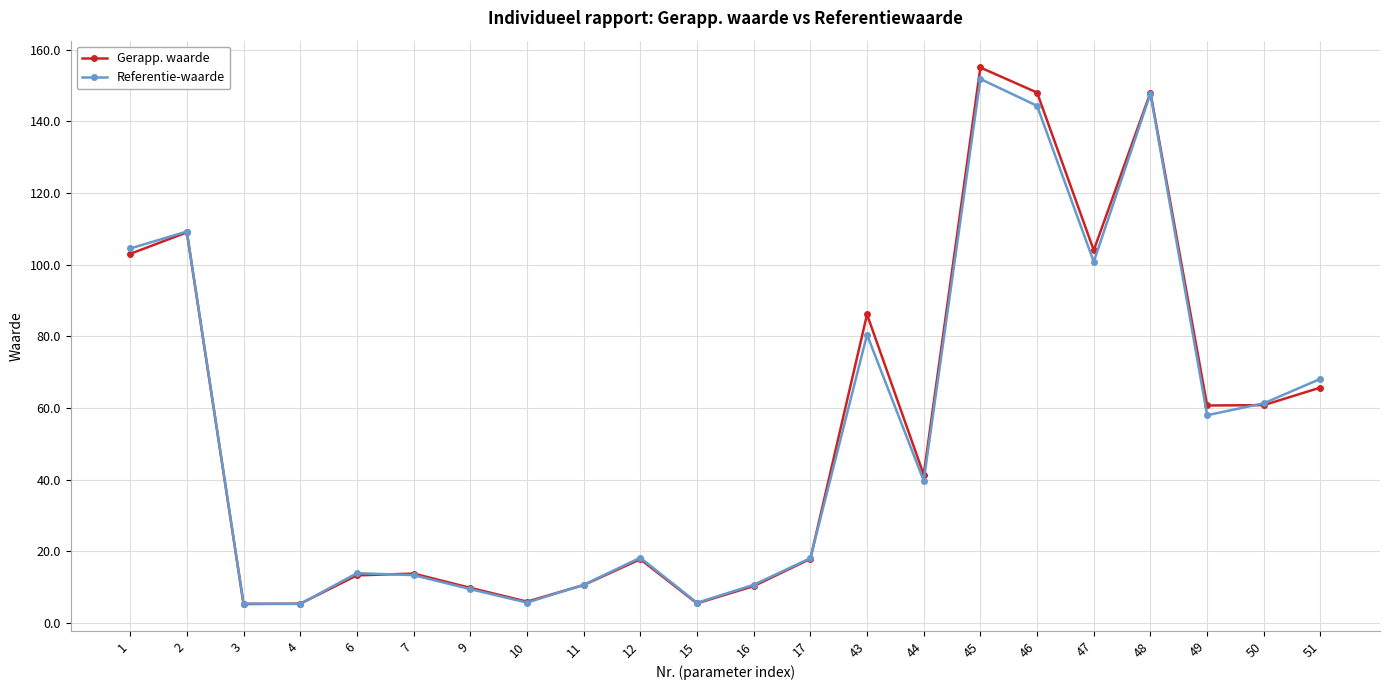

At which category does Gerapp. waarde reach its first local peak?

2